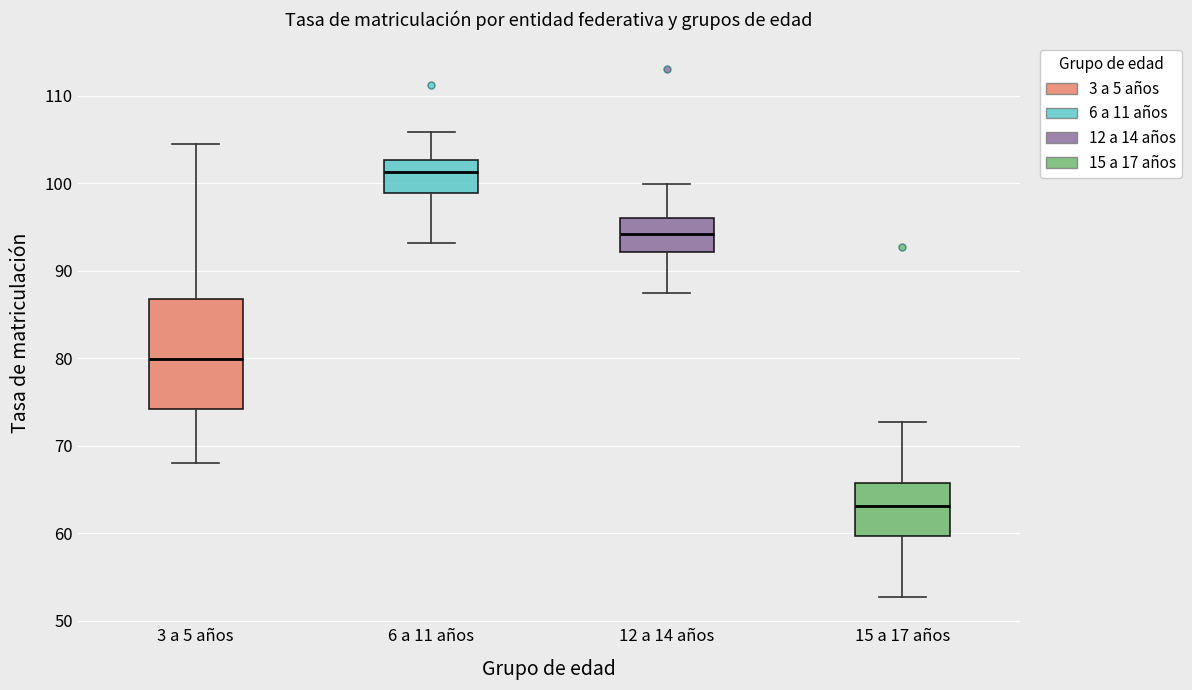

Reading left to right, read every box against the y-axis: the position of its median line, the range the box covers, and the ends of its whiskers. The values are not printed on the chart, so give them approximately, as read against the axis.

3 a 5 años: median 80, box 74 to 87, whiskers 68 to 105
6 a 11 años: median 101, box 99 to 103, whiskers 93 to 106
12 a 14 años: median 94, box 92 to 96, whiskers 87 to 100
15 a 17 años: median 63, box 60 to 66, whiskers 53 to 73